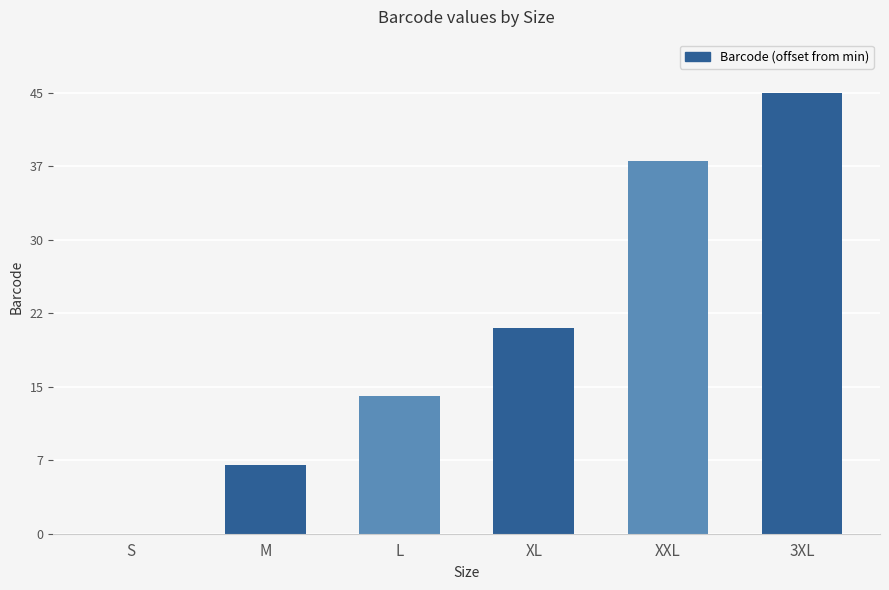

How many positive values are there?

5